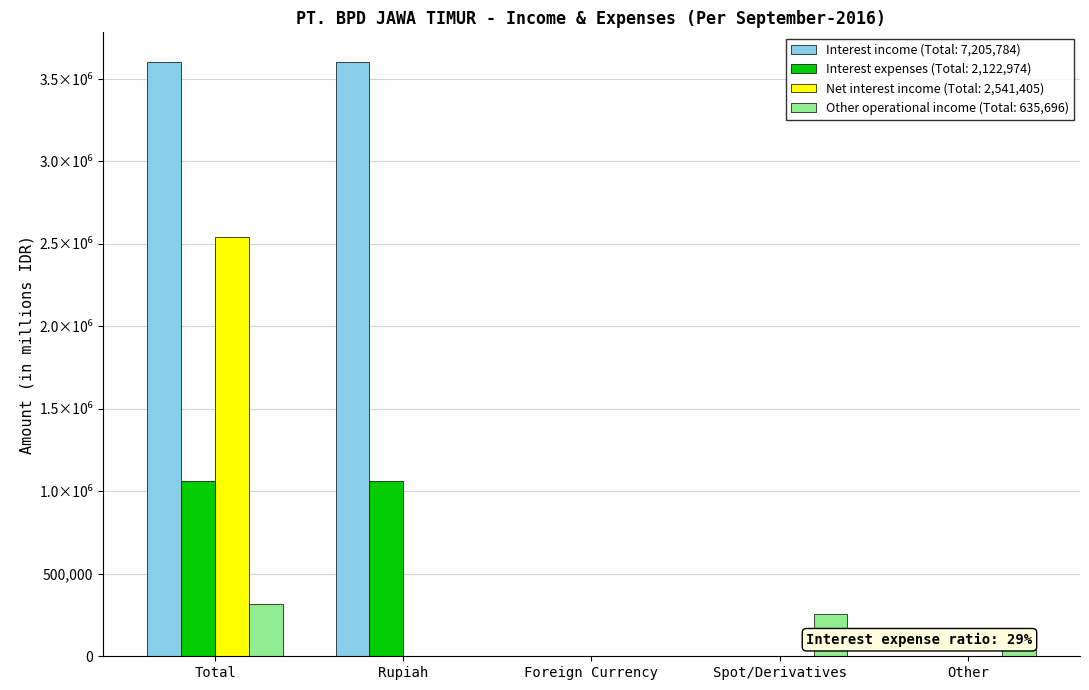

What is the label of the 1st bar from the right?

Other